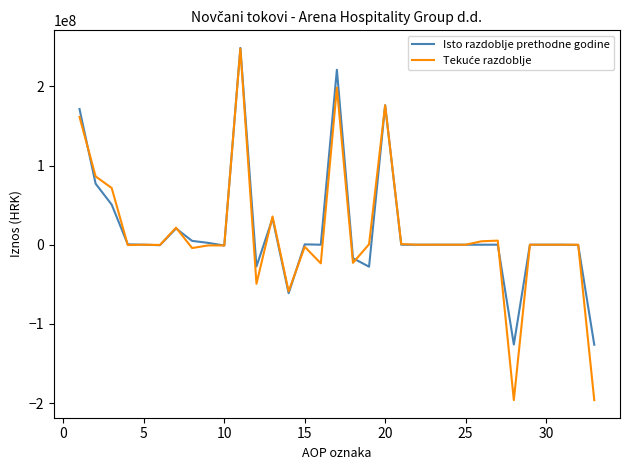

What is the greatest value displayed?

248509117.8